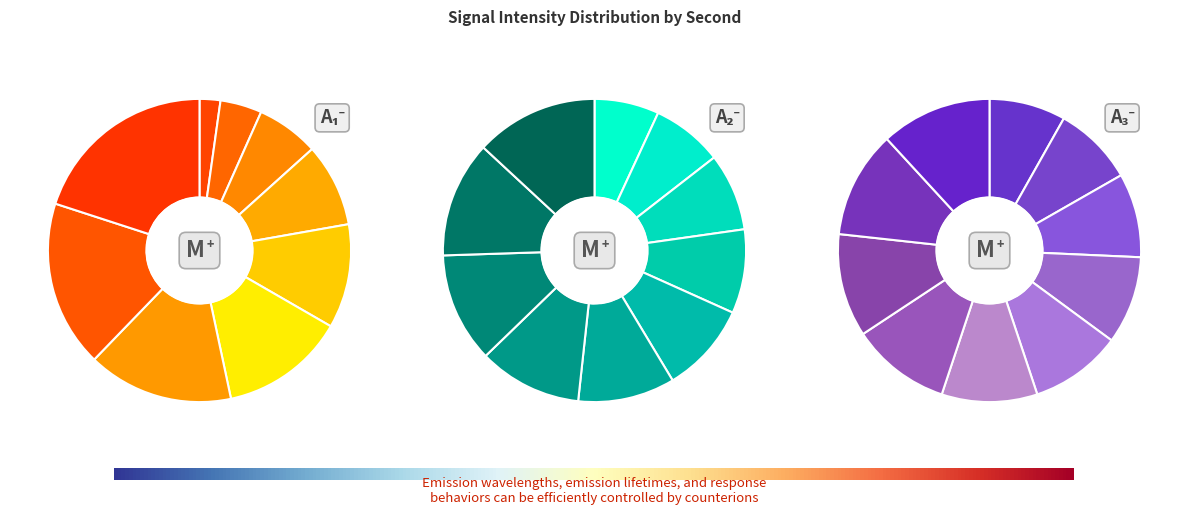

To the nearest percent, what is the difference between the 52 and 12 slice percentages?

5%